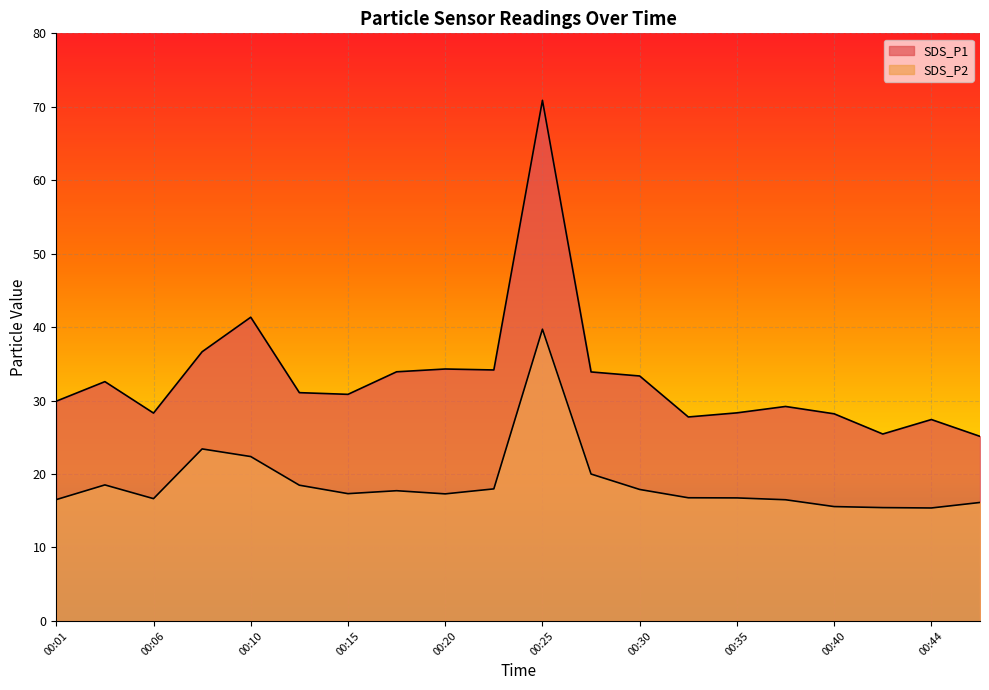

Which series has the largest total across all categories?

SDS_P1